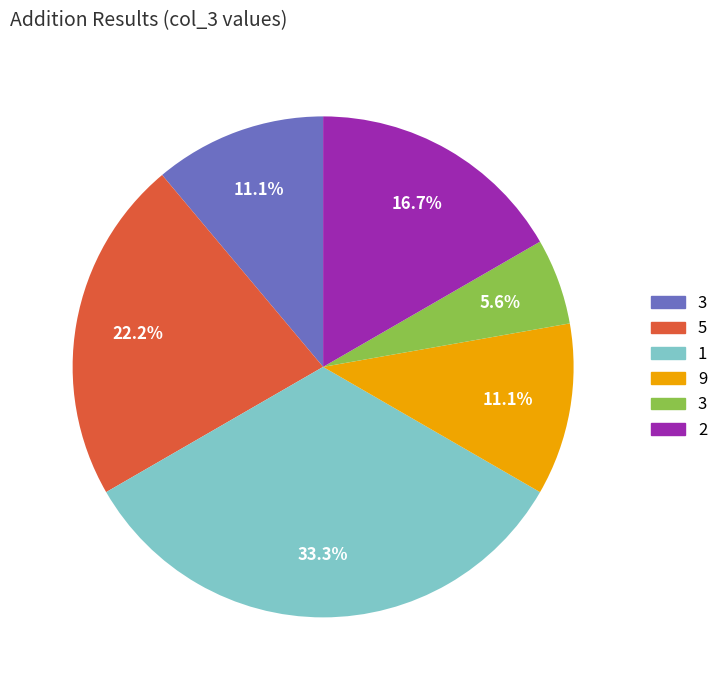

Is there any slice that represents more than half of the pie?

No